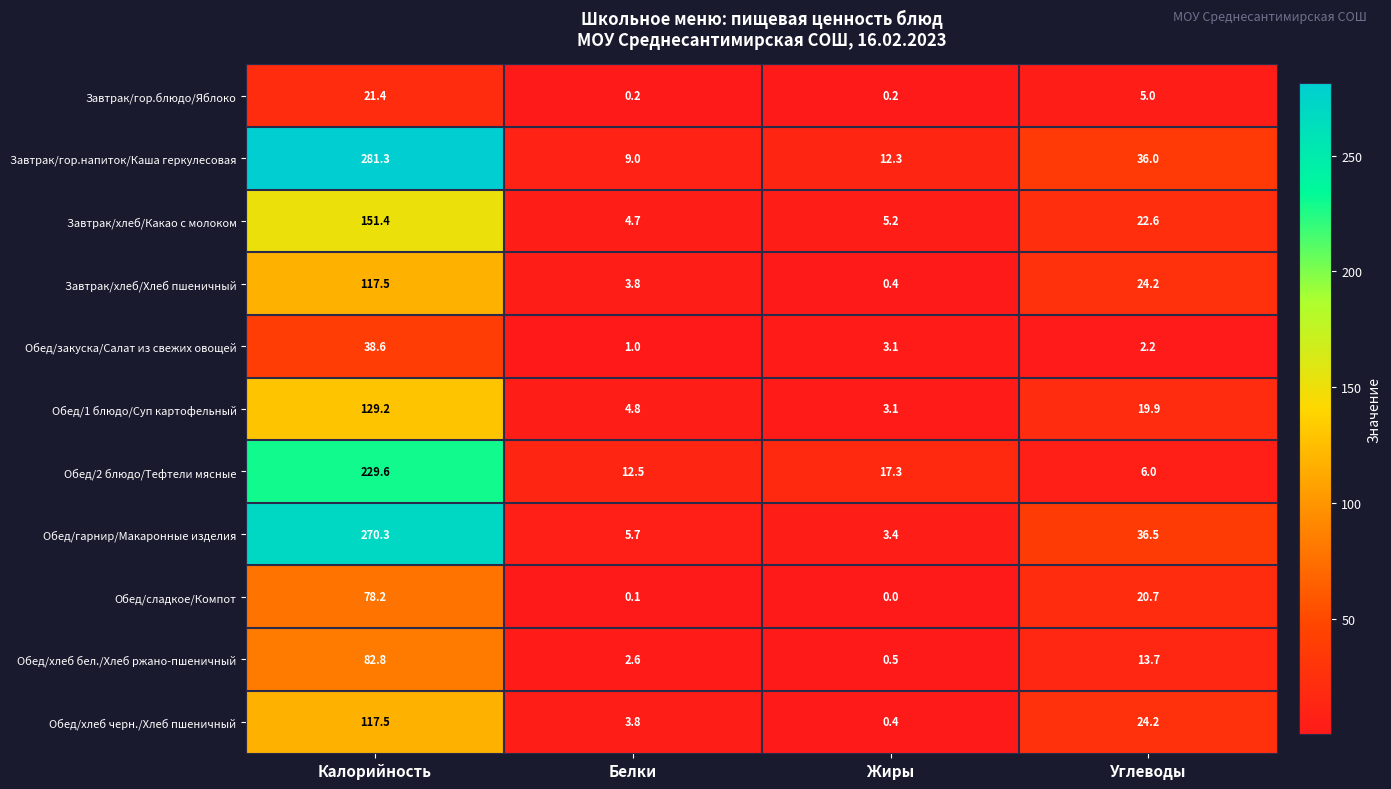

At which label does Обед/гарнир/Макаронные изделия reach its minimum?

Жиры